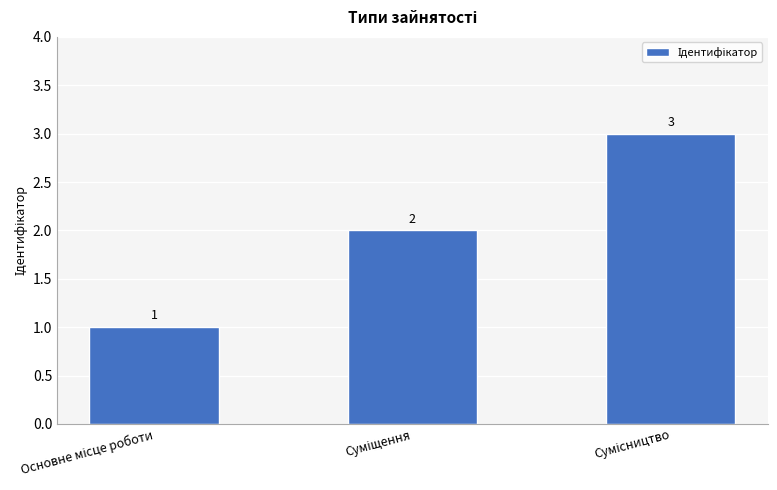

Count the values in the range 1 to 3.

3